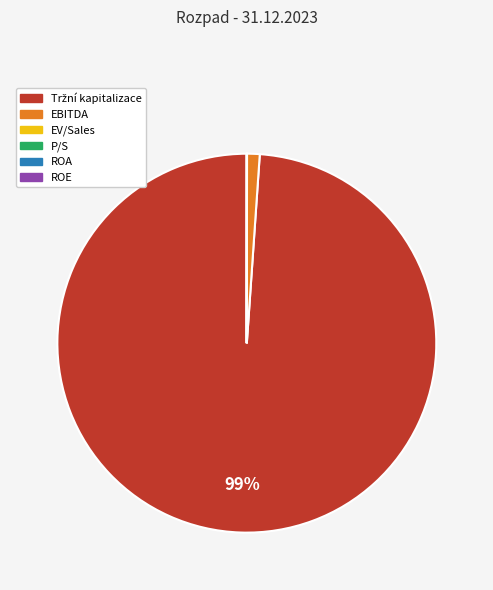

Is it true that EBITDA is 1% of the pie?

True